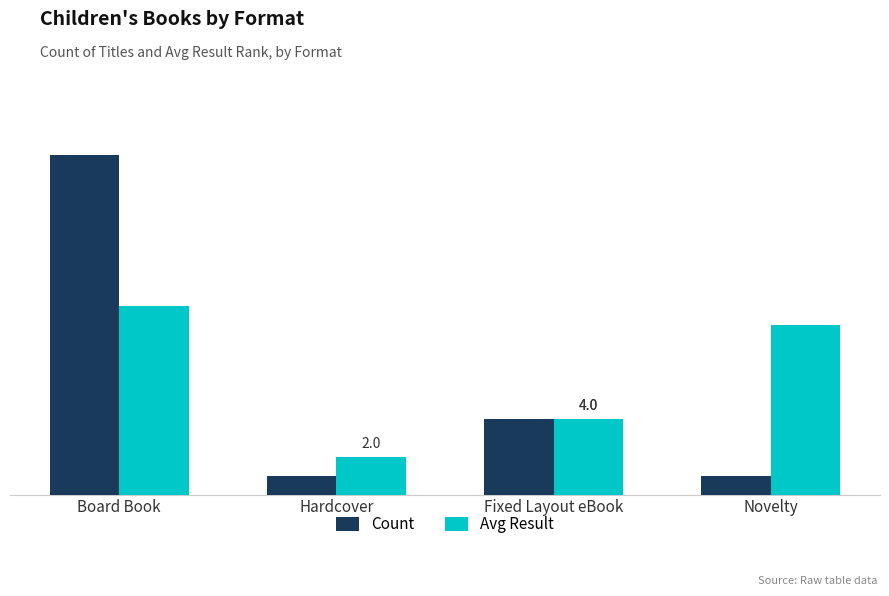

What are all the series names shown in the legend?

Count, Avg Result